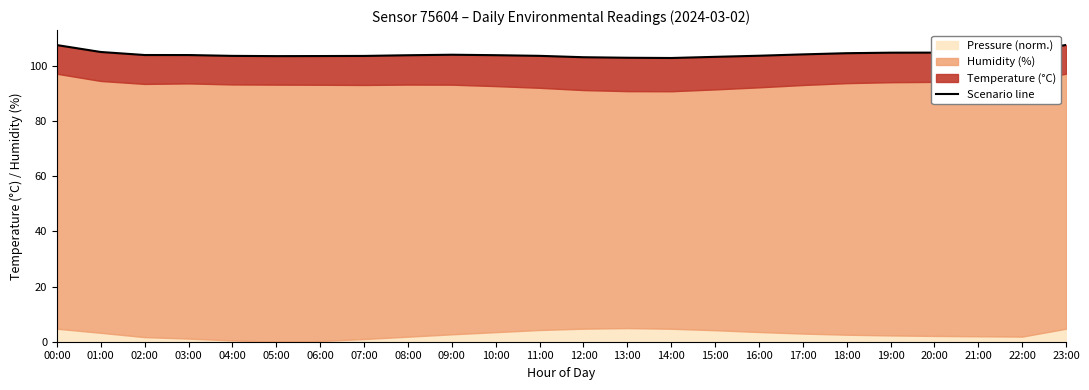

At which label does the data first exceed 103?

00:00